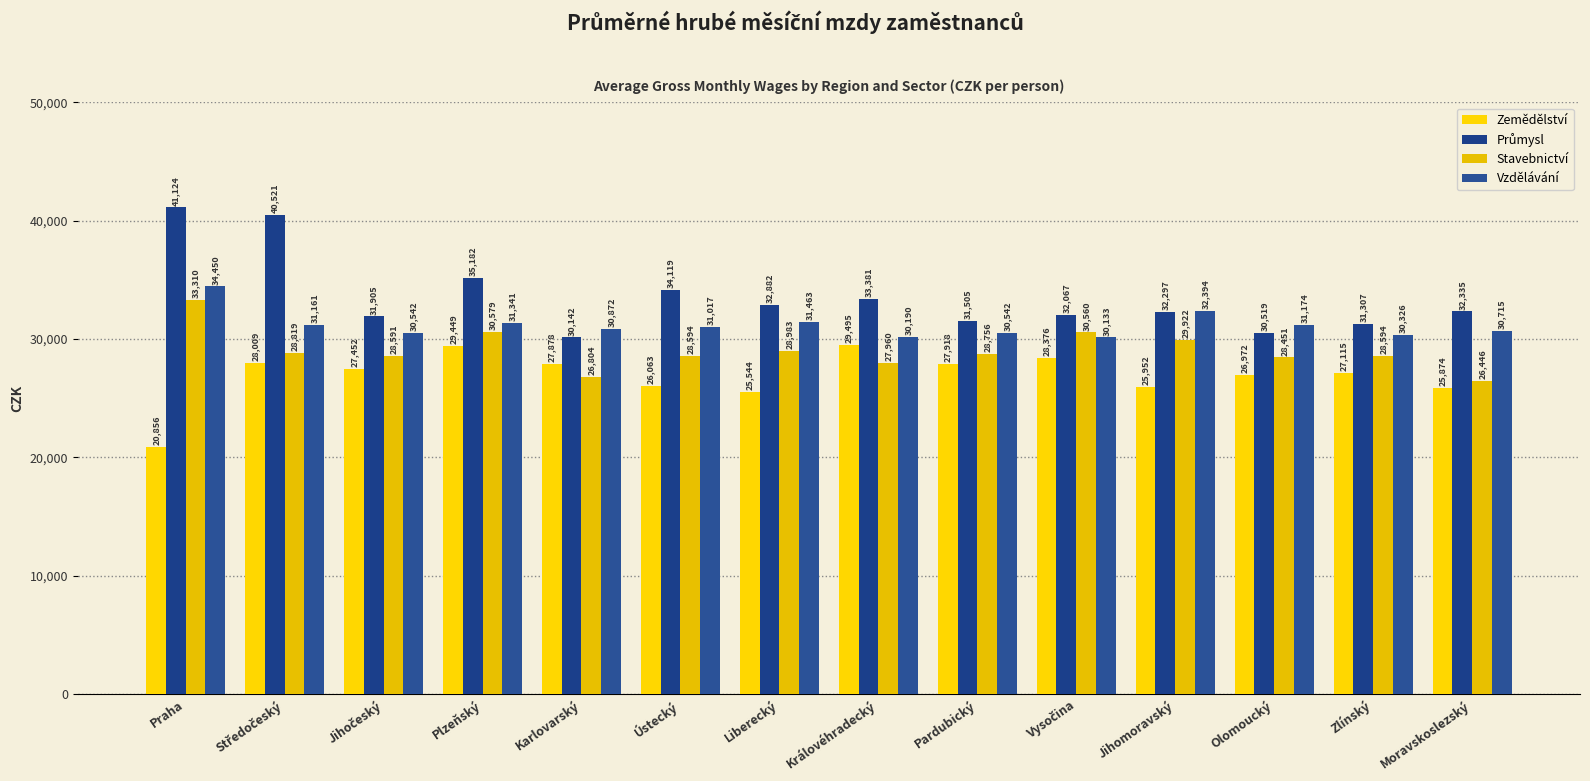

What is the average value of the Vzdělávání series?

31166